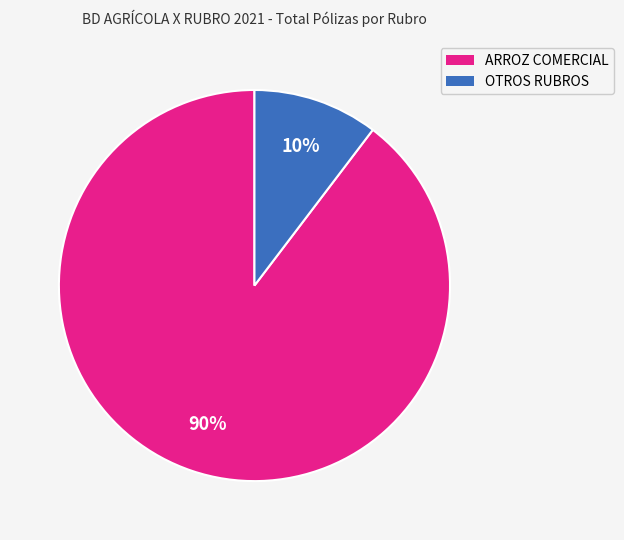

Does any single category account for the majority?

Yes